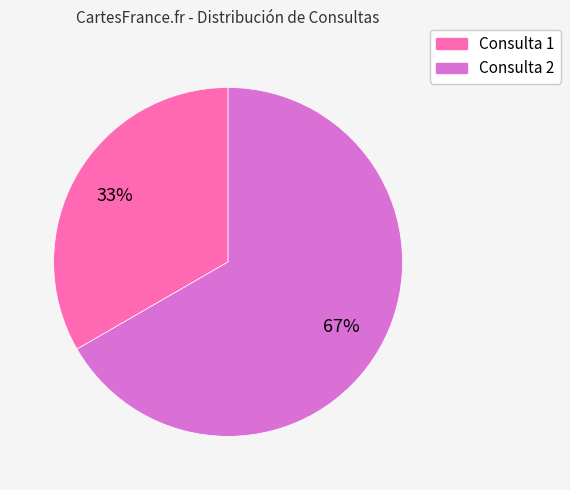

Is there any slice that represents more than half of the pie?

Yes